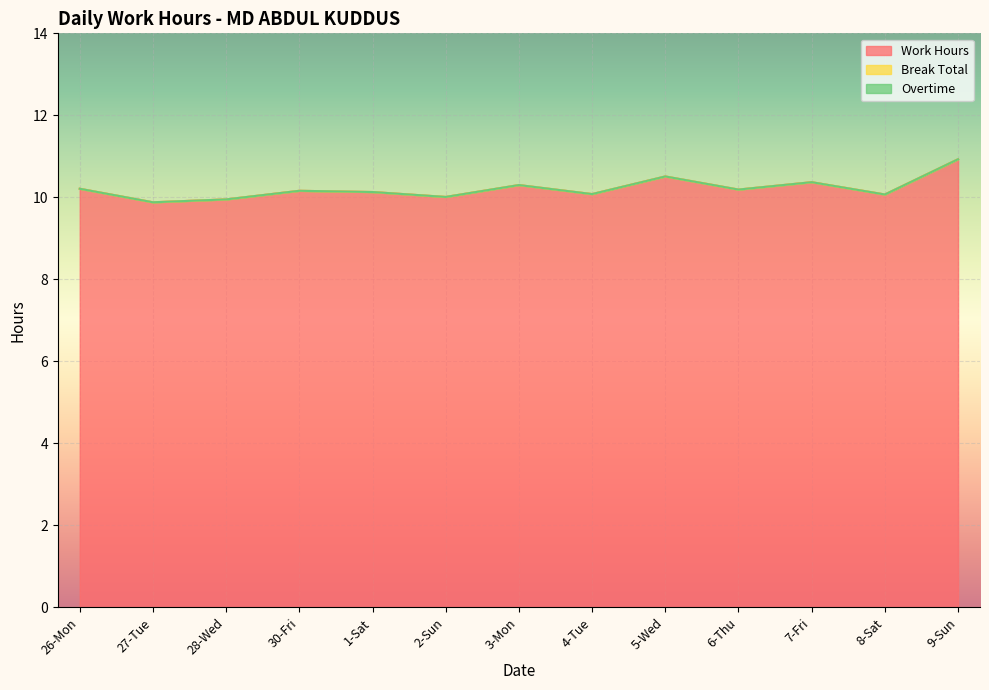

True or false: Break Total and Work Hours cross at least once.

False